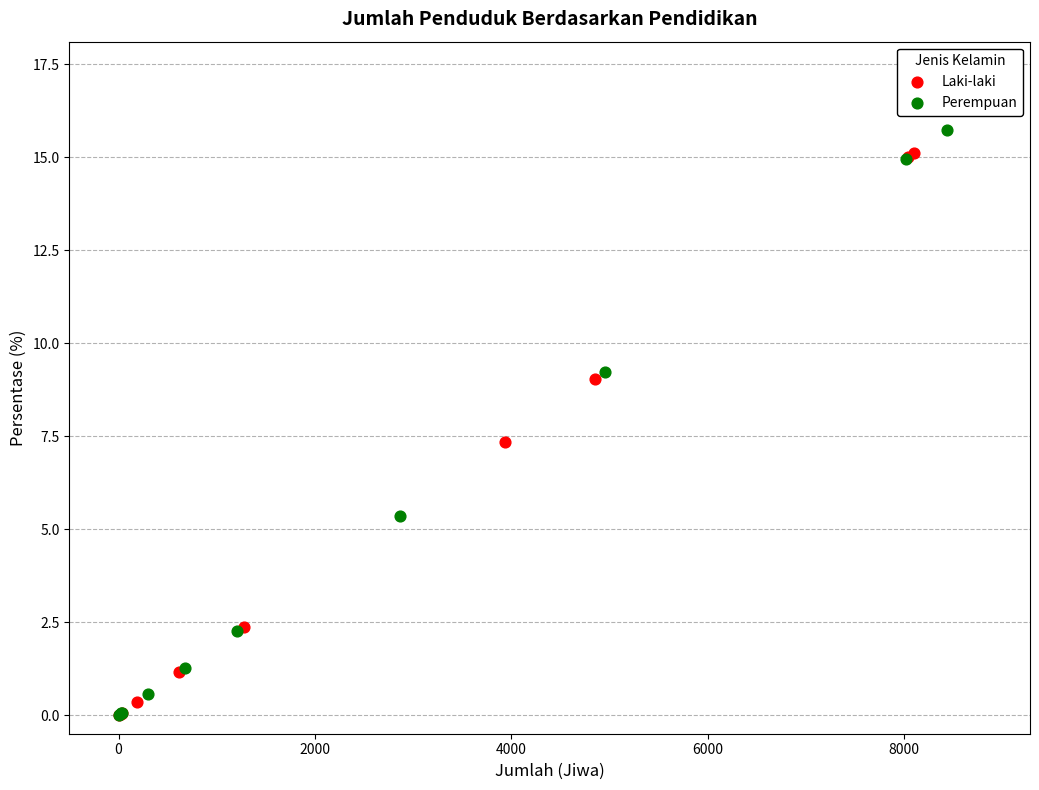

Which series has the largest Y range (max minus min)?

Perempuan